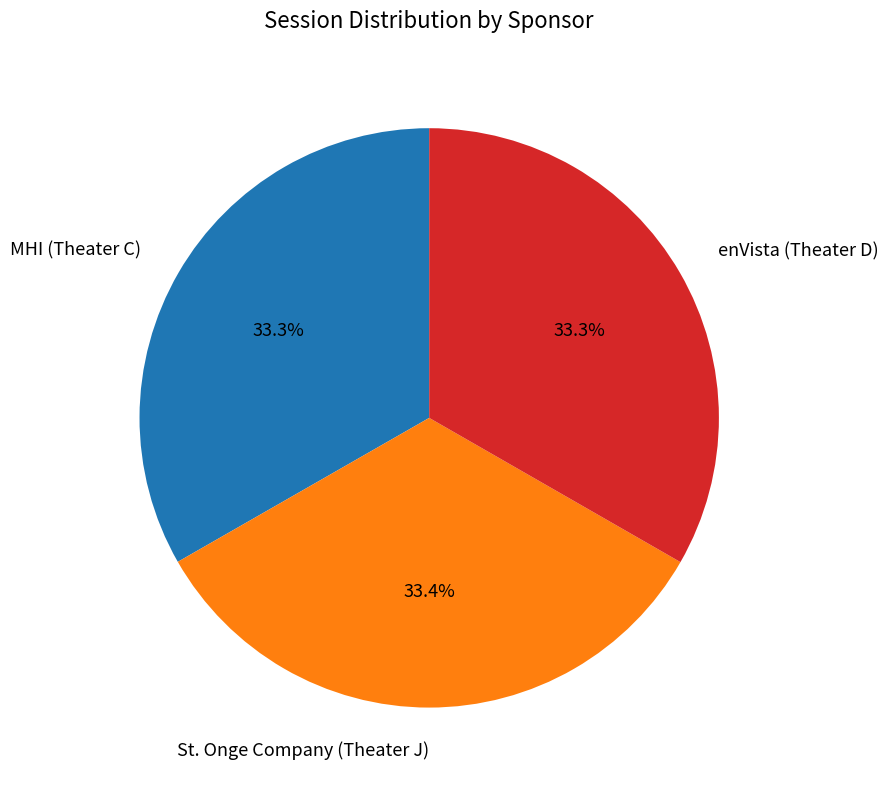

Is MHI (Theater C) the majority of the pie?

No